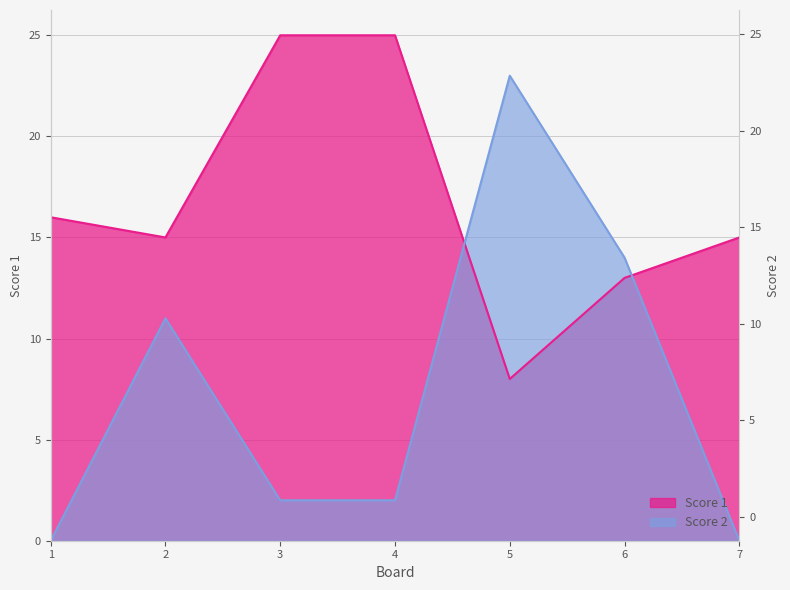

The value of Score 2 at 4 is 3. True or false?

False